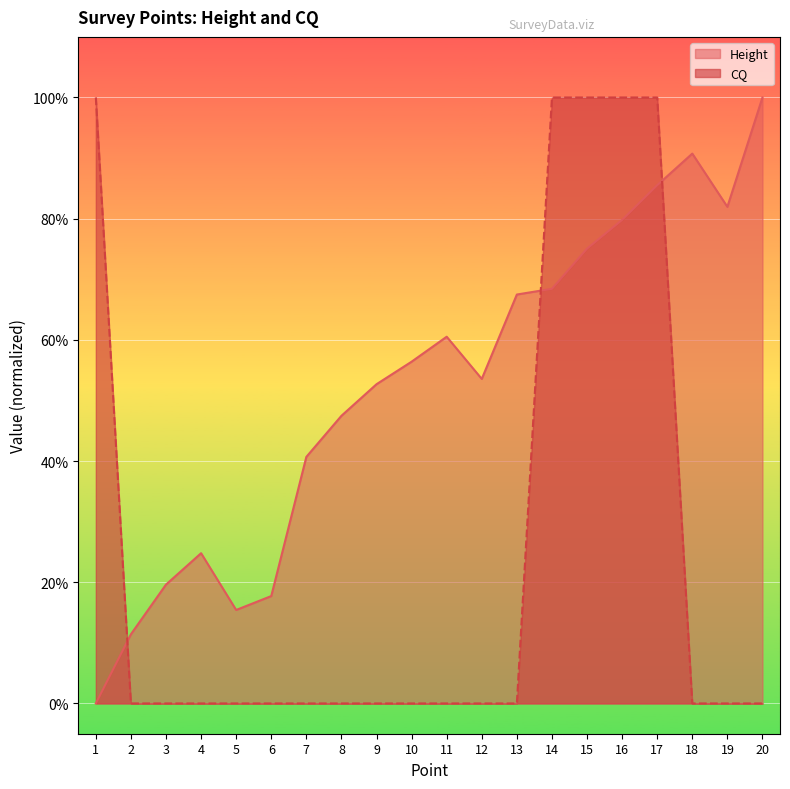

What is the average value of the CQ series?

0.2